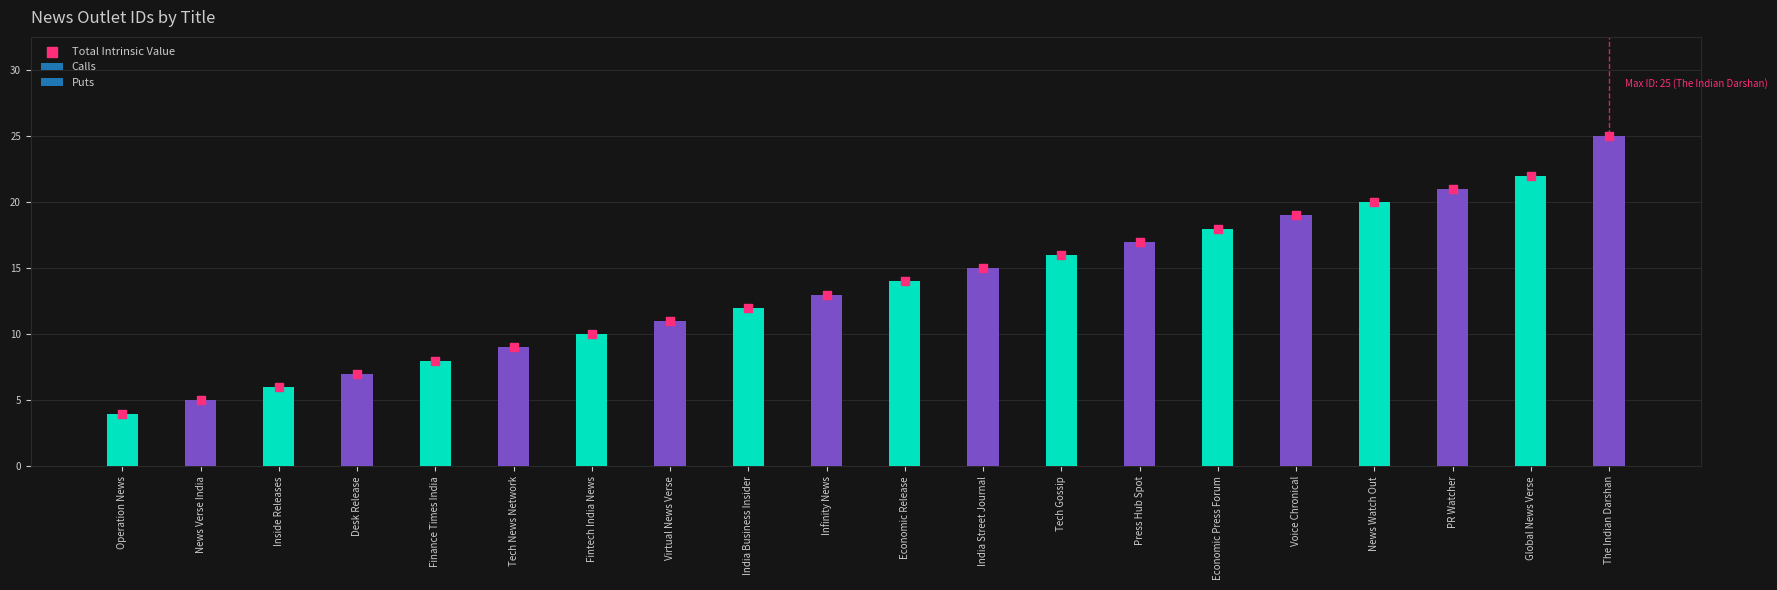

Between Global News Verse and News Watch Out, which is larger?

Global News Verse